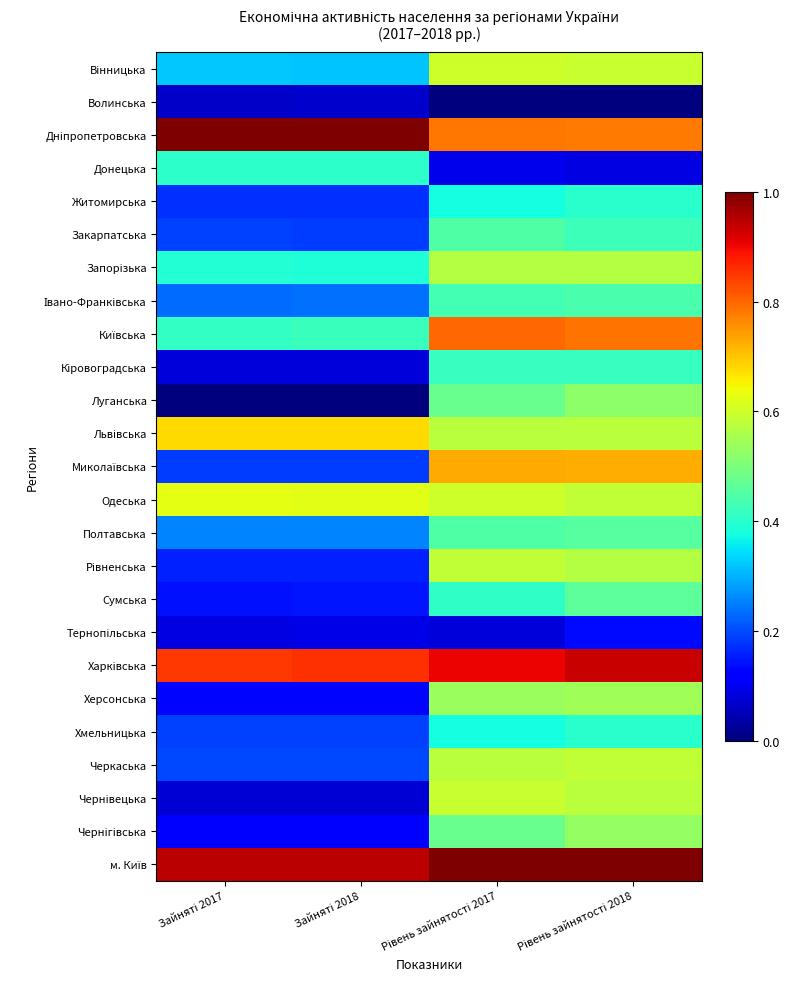

At which category is the sum across all series the highest?

Рівень зайнятості 2018